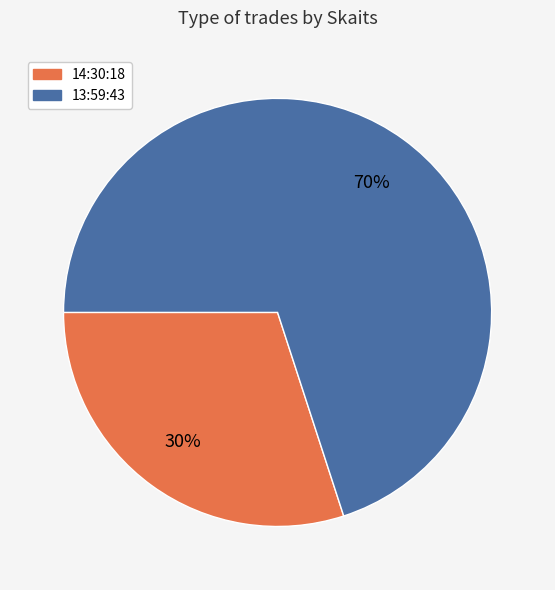

Rank the categories by value from highest to lowest.

13:59:43, 14:30:18